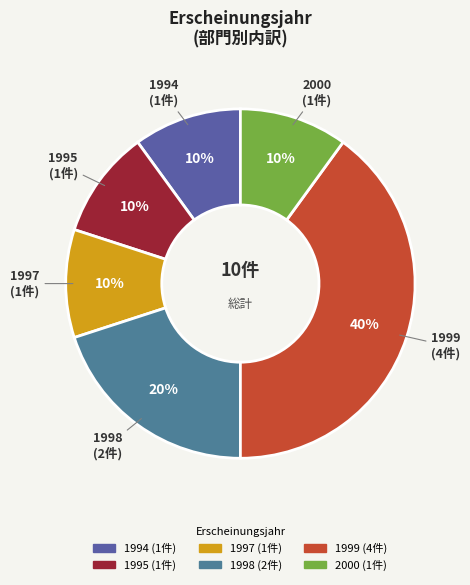

Does any single category account for the majority?

No